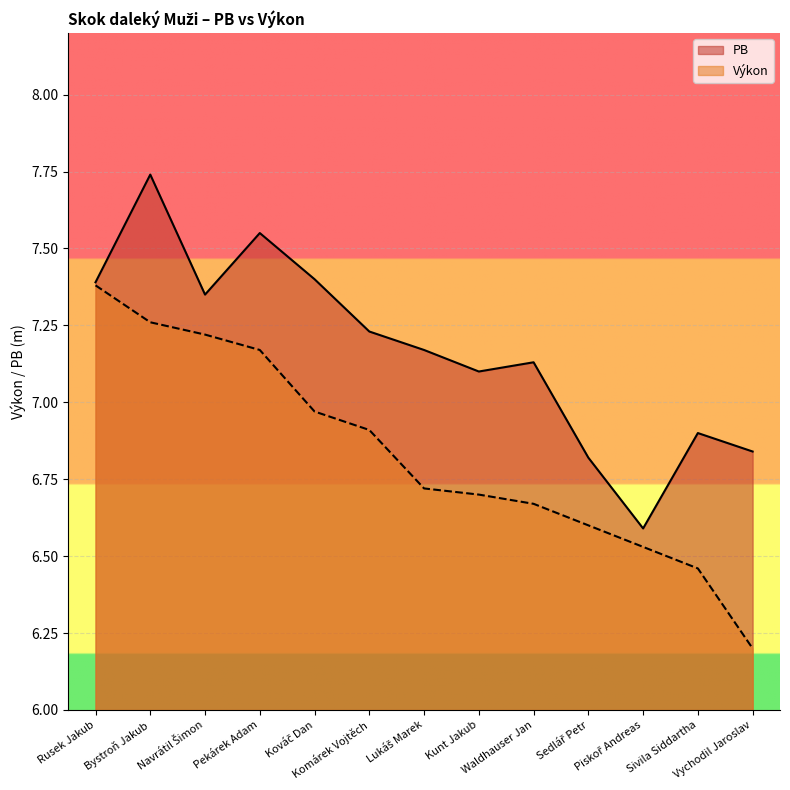

Between Rusek Jakub and Sedlář Petr, which series saw the biggest shift?

Výkon